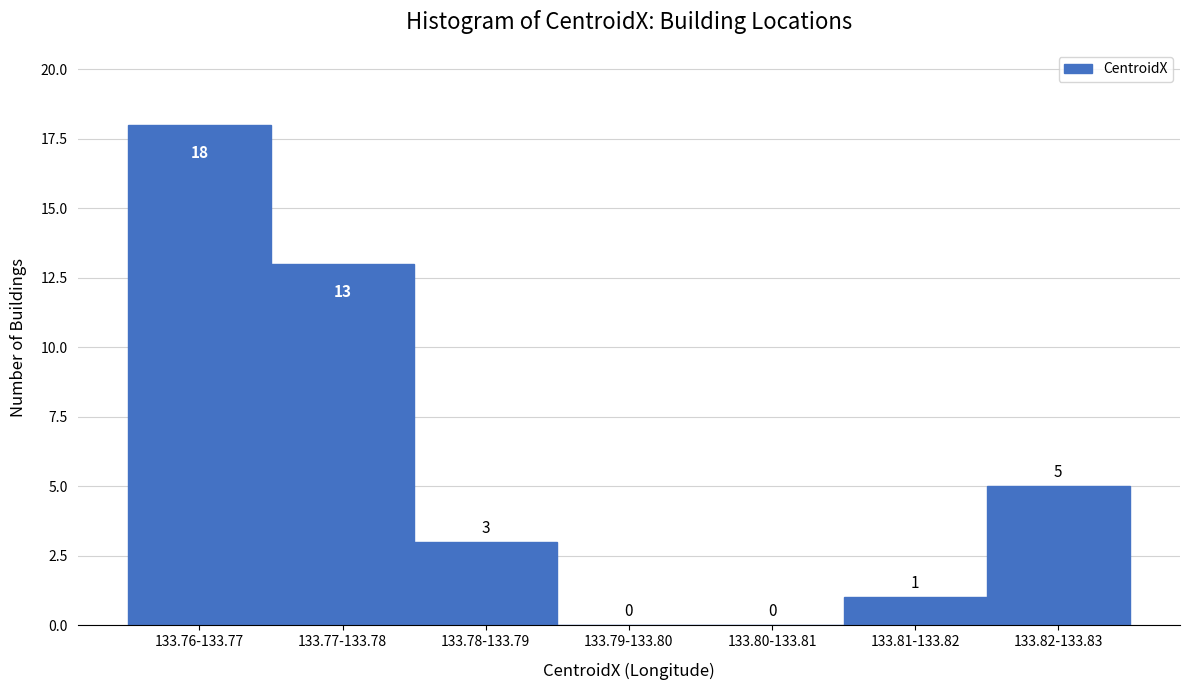

Reading right to left, what are all the values shown in this chart?

133.82-133.83=5	133.81-133.82=1	133.80-133.81=0	133.79-133.80=0	133.78-133.79=3	133.77-133.78=13	133.76-133.77=18